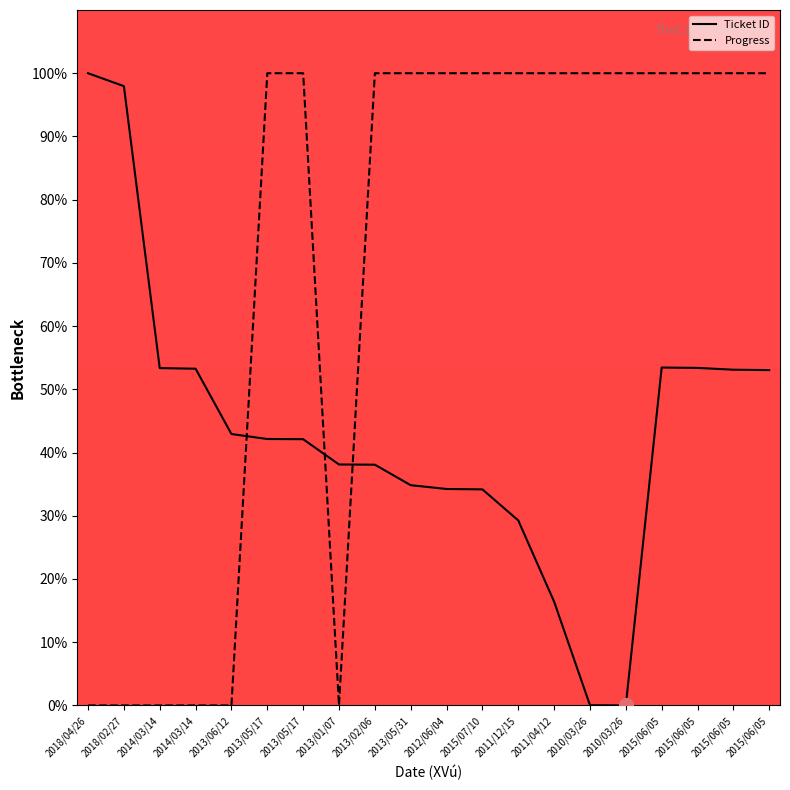

After their last crossing, which series has the higher values: Progress or Ticket ID?

Progress